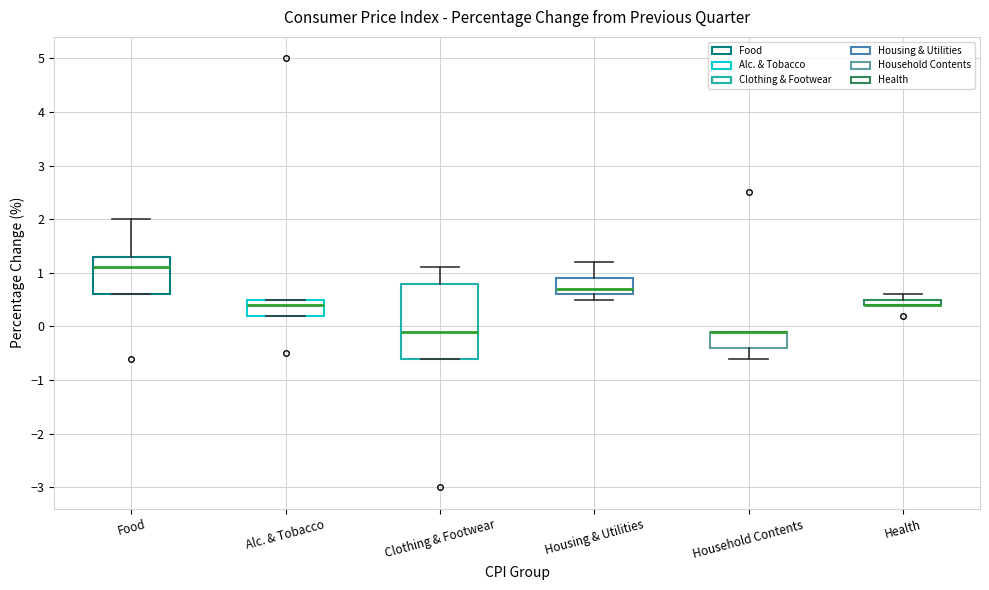

Where is the lower edge of the box for Health on the y-axis? The values are not printed on the chart, so give them approximately, as read against the axis.

0.4